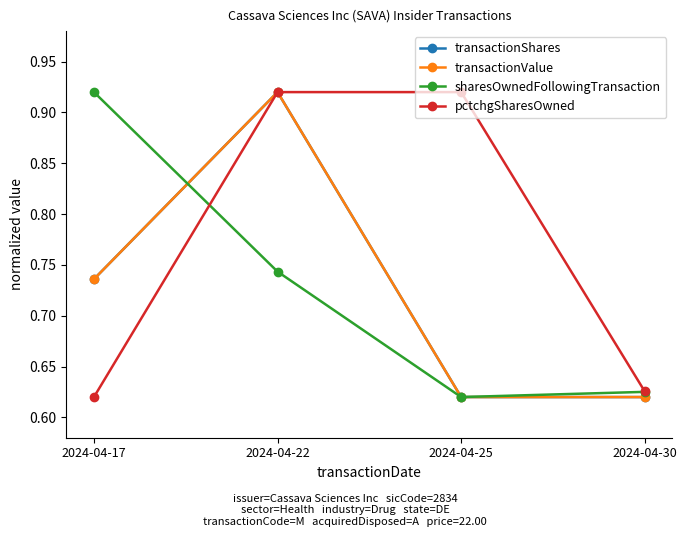

True or false: pctchgSharesOwned and transactionValue intersect in this chart.

False